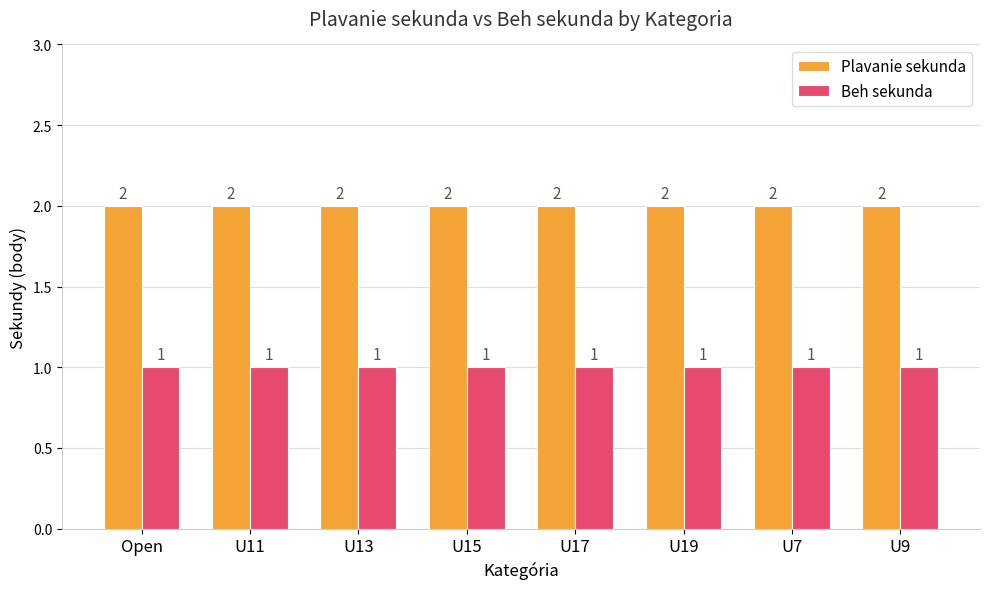

Read the Plavanie sekunda value at U9.

2